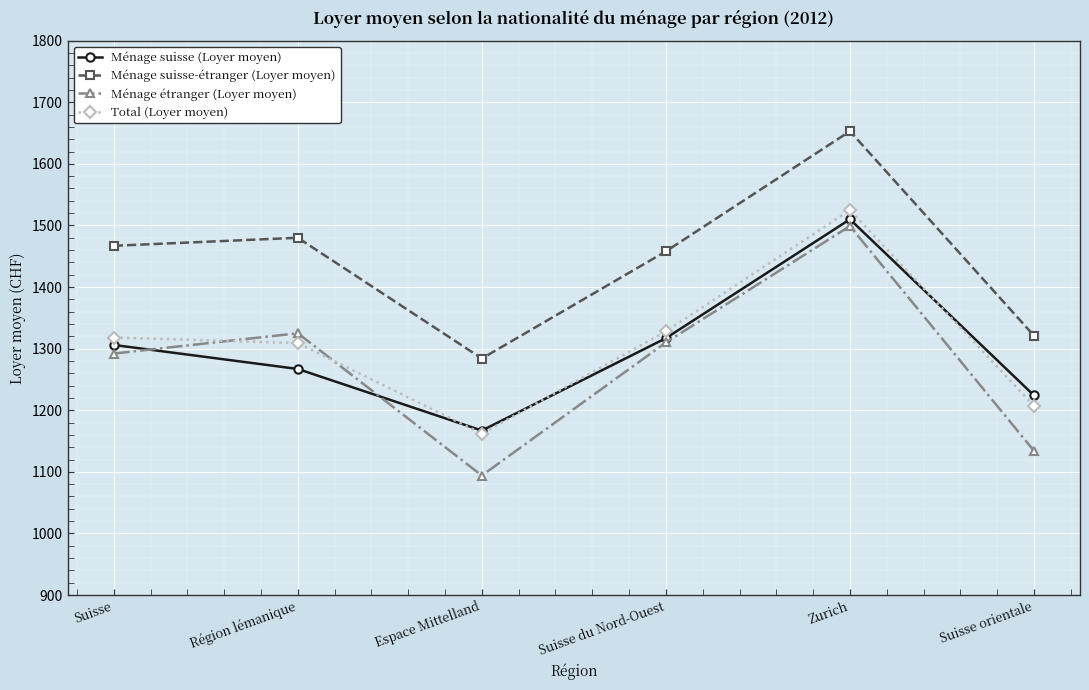

Is it true that Ménage étranger (Loyer moyen) equals 2145 at Suisse du Nord-Ouest?

False